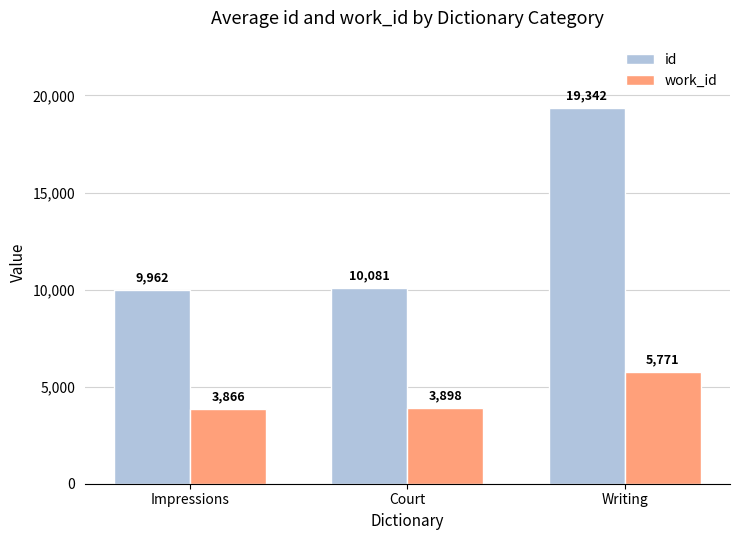

At Writing, list the series in order from smallest to largest.

work_id, id